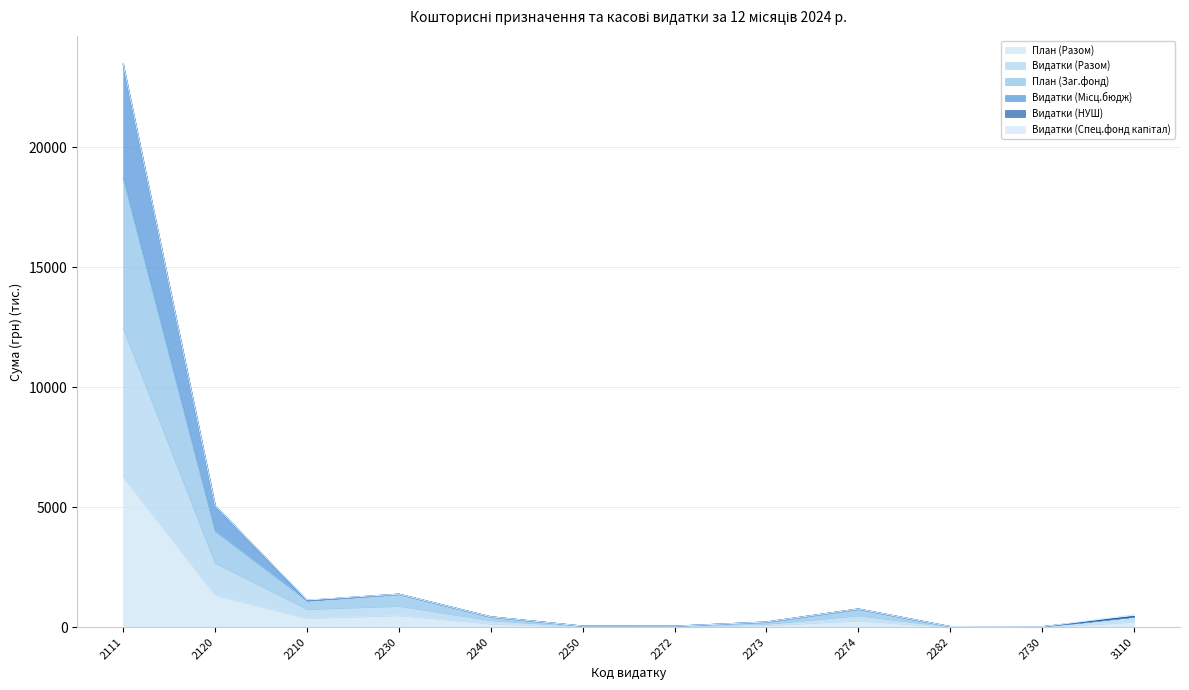

Is the value of План (Разом) at 2111 greater than the value of План (Заг.фонд) at 2210?

Yes